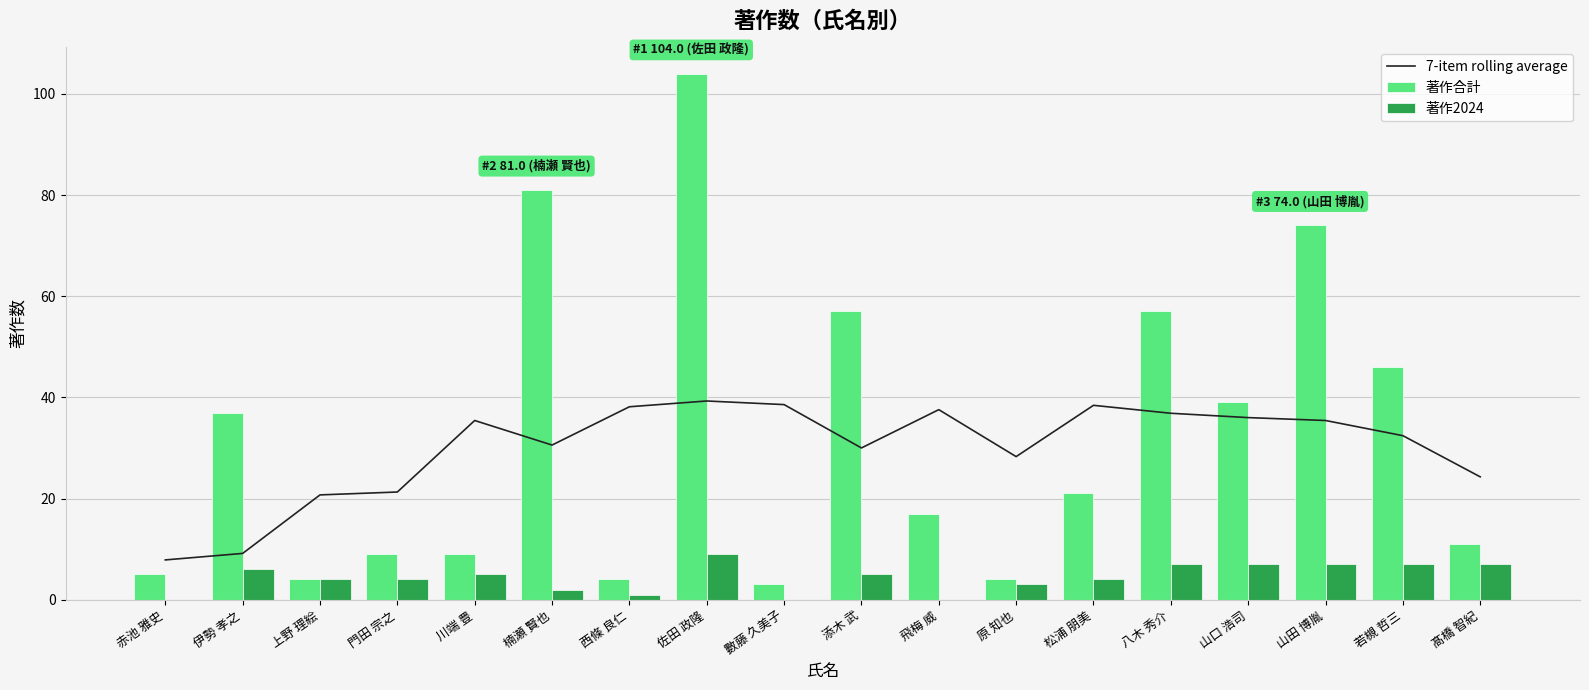

What is the sum of the 著作2024 values at 上野 理絵 and 飛梅 威?

4